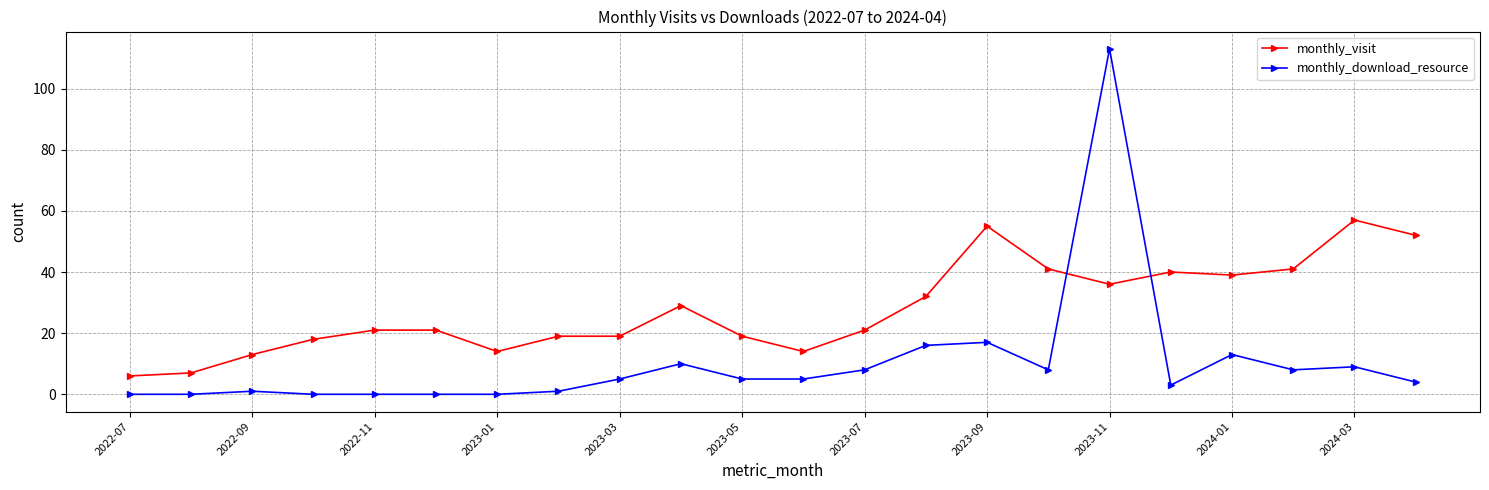

Which series has the largest total across all categories?

monthly_visit